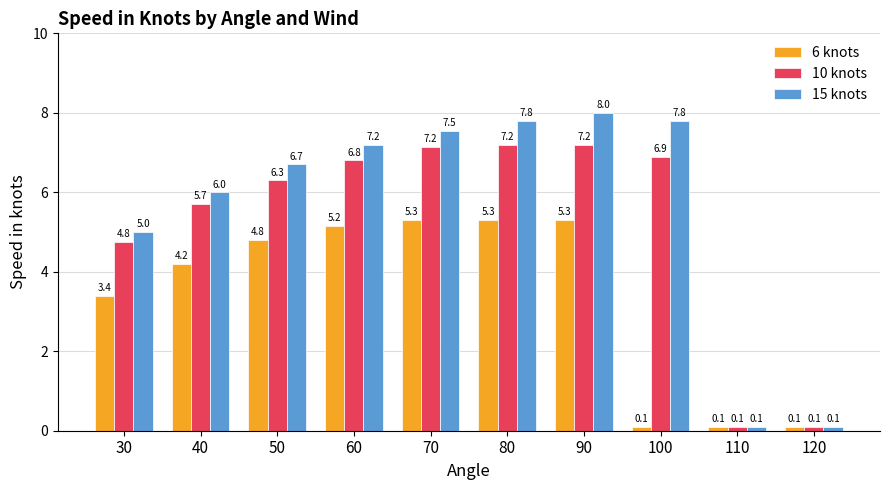

Is the value of 6 knots at 90 greater than the value of 10 knots at 100?

No